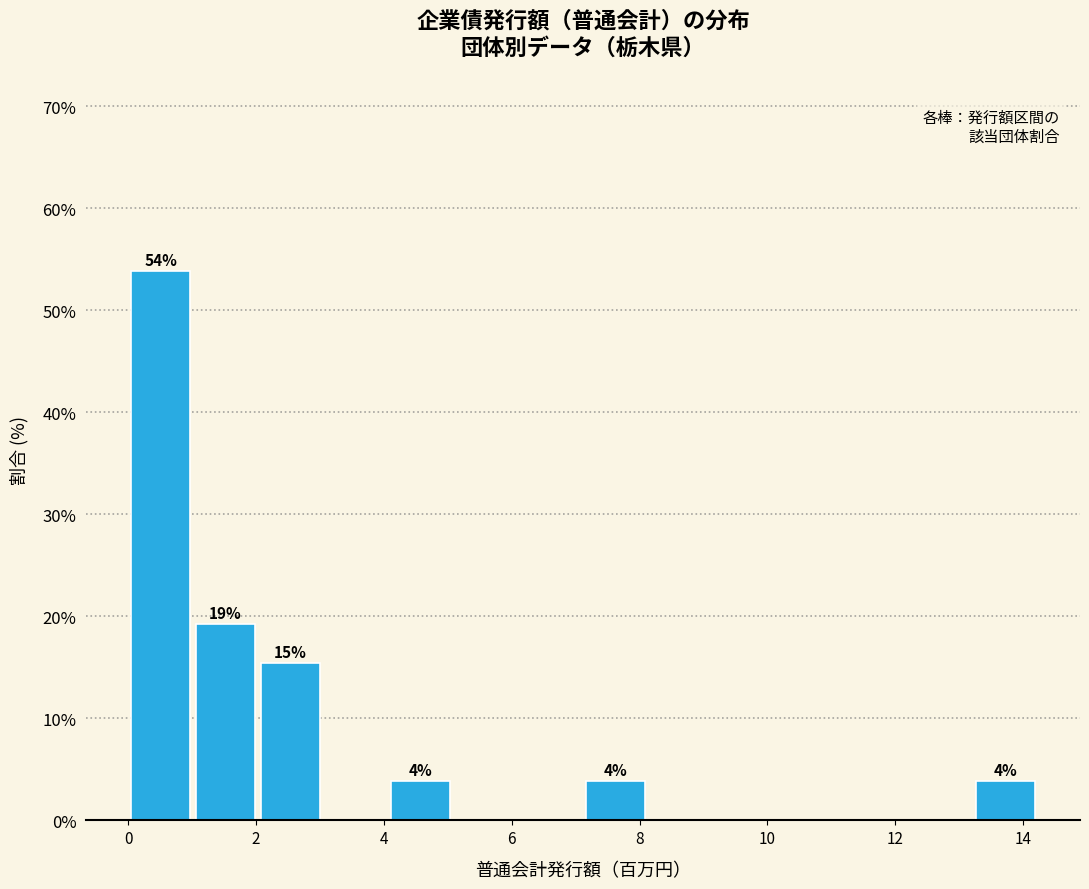

Over which range of the x-axis is the bar tallest?

0.0 to 1.0